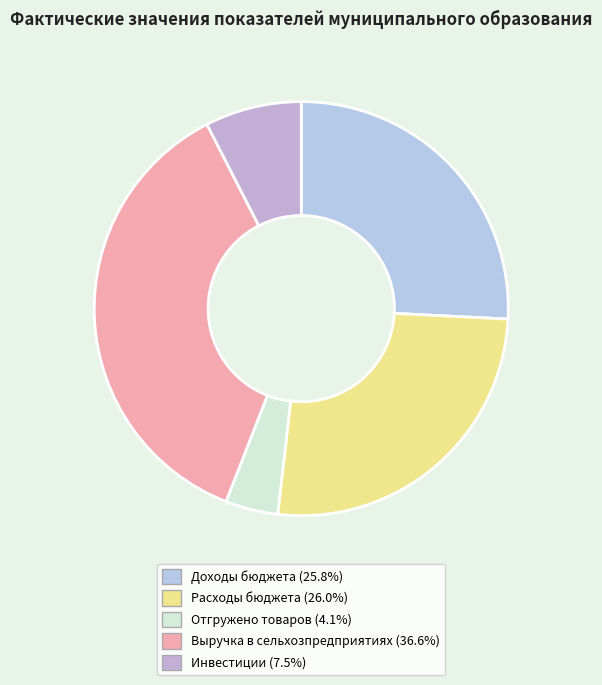

To the nearest percent, what percentage of the pie is Выручка в сельхозпредприятиях?

37%